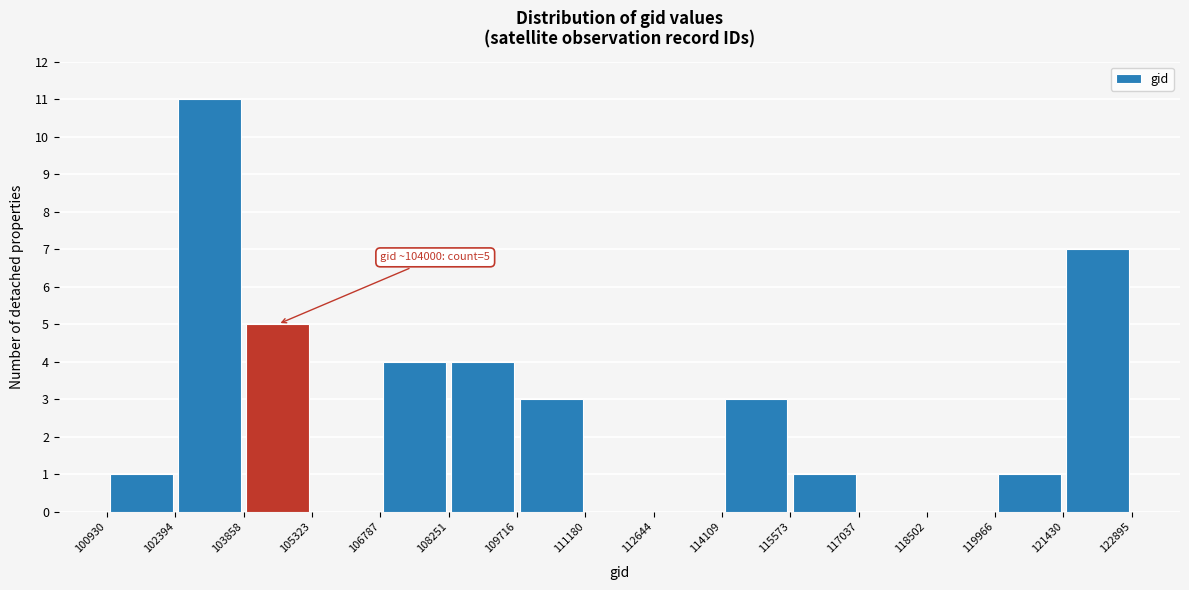

Which range on the x-axis has the tallest bar?

102394 to 103858